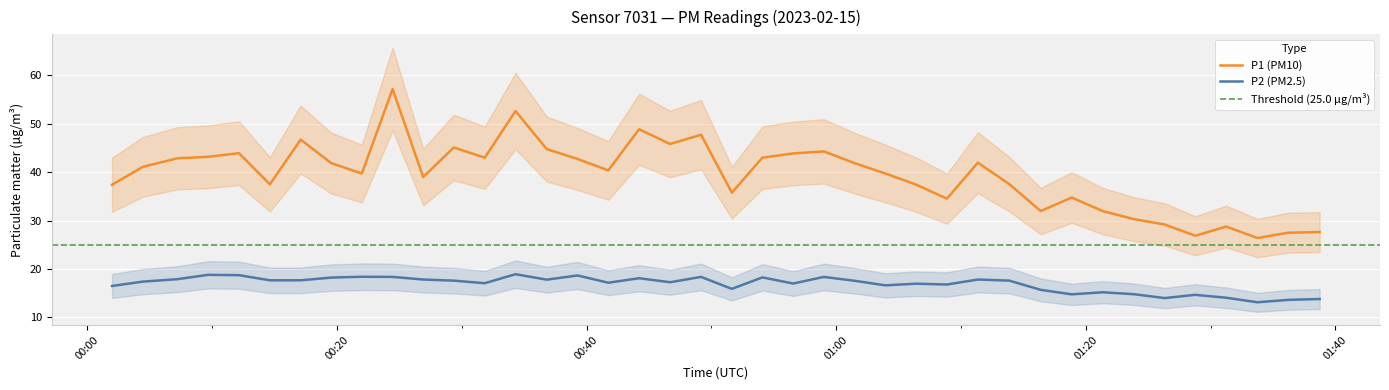

At how many categories does at least one series exceed 35?

29